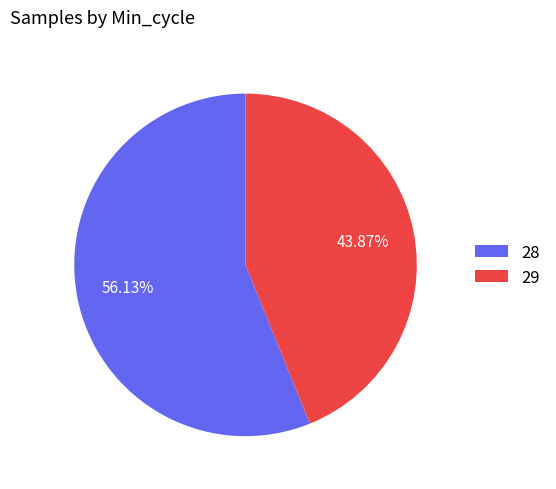

Combined, do 28 and 29 account for over 50%?

Yes